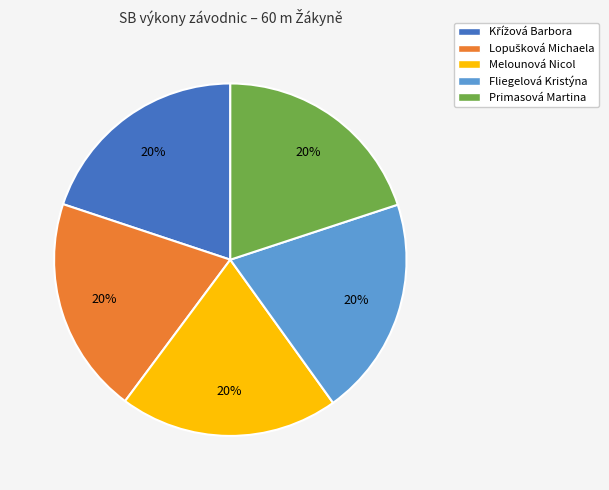

How many segments does this pie chart have?

5